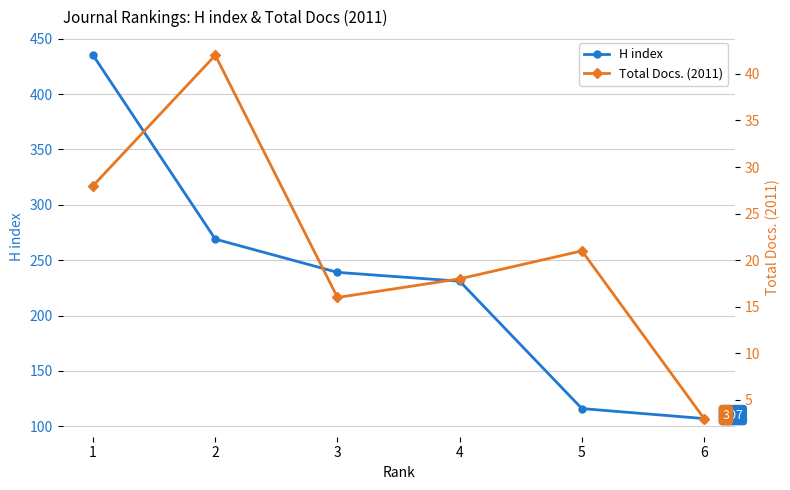

What is the minimum value for H index?

107